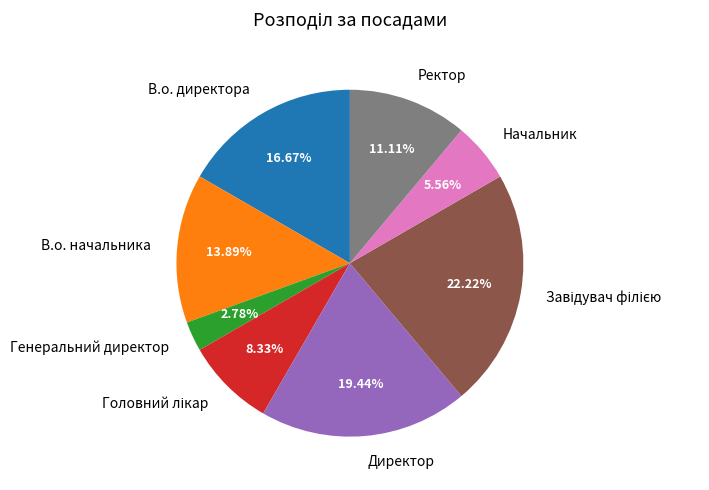

To the nearest percent, what is the average slice percentage?

12%